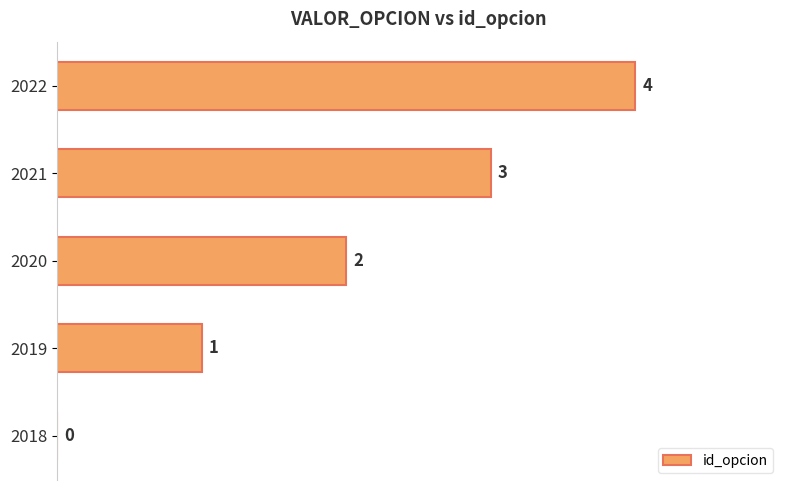

Between 2021 and 2022, which is larger?

2022